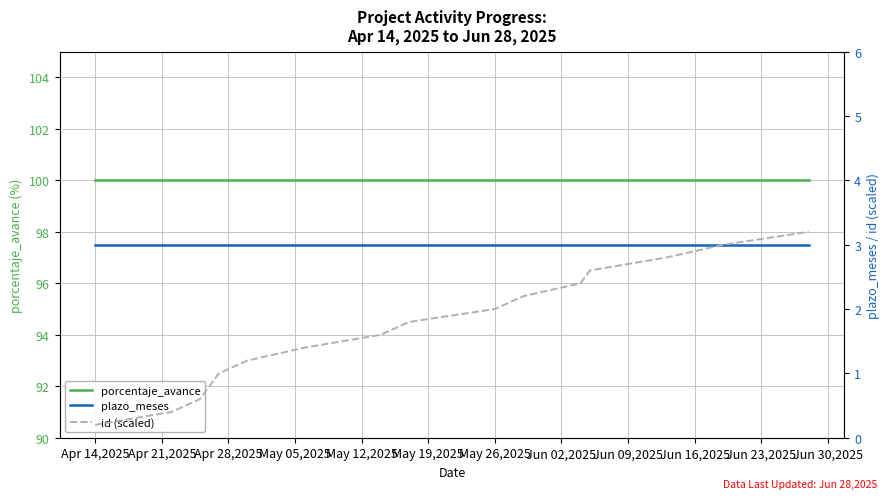

What position from the left is May 26,2025?

10